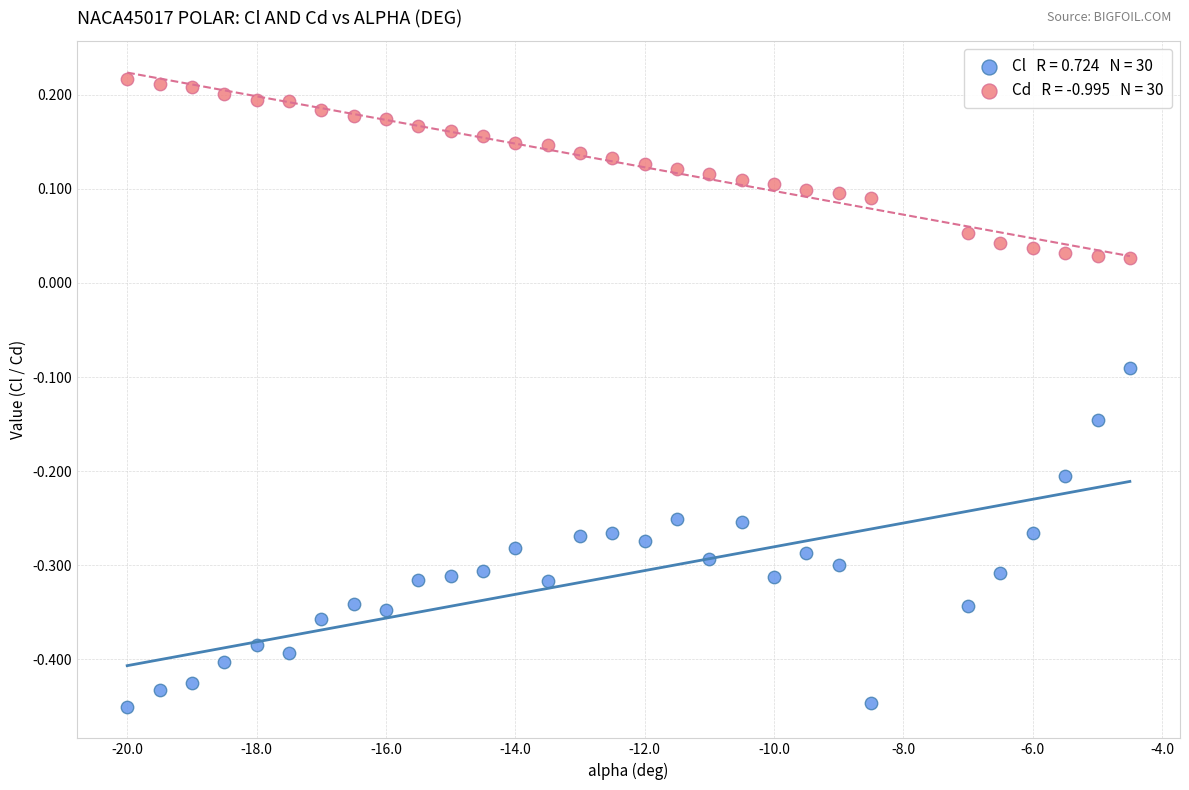

Across all data points, what is the range of Y values (max minus min)?

0.7